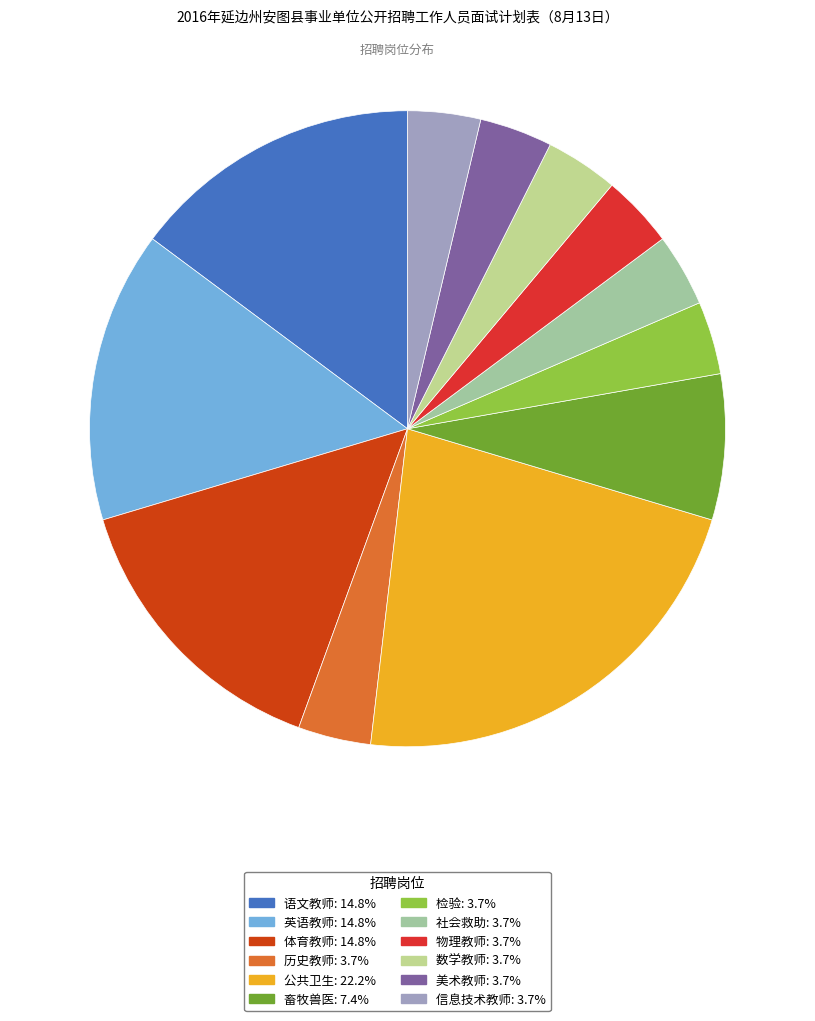

To the nearest percent, what is the difference between the 检验 and 英语教师 slice percentages?

11%